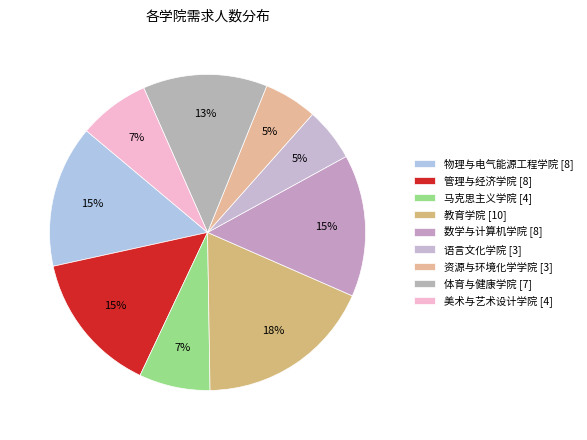

Count the number of slices in the pie.

9